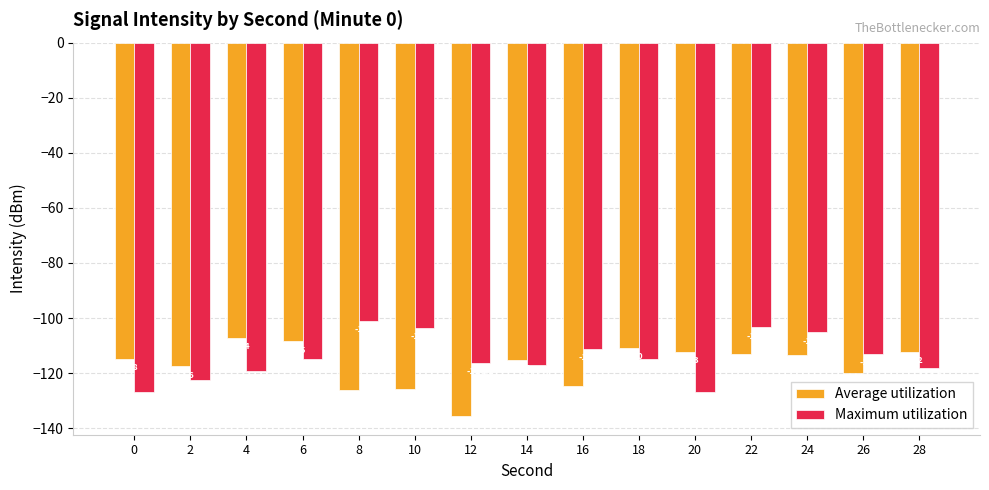

What is the approximate value of Maximum utilization at 8?

-101.0